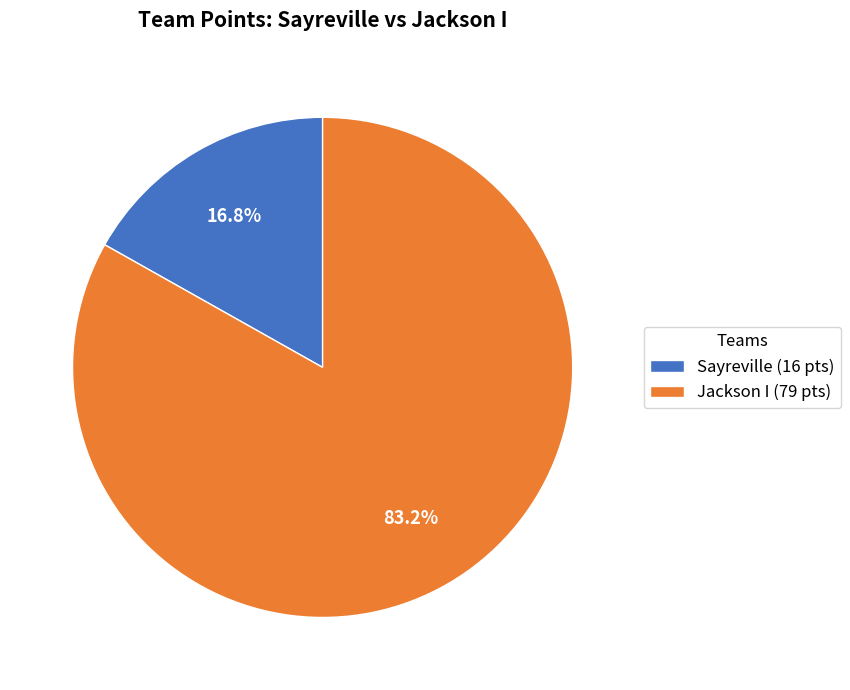

What percentage is the Sayreville slice, to the nearest percent?

17%